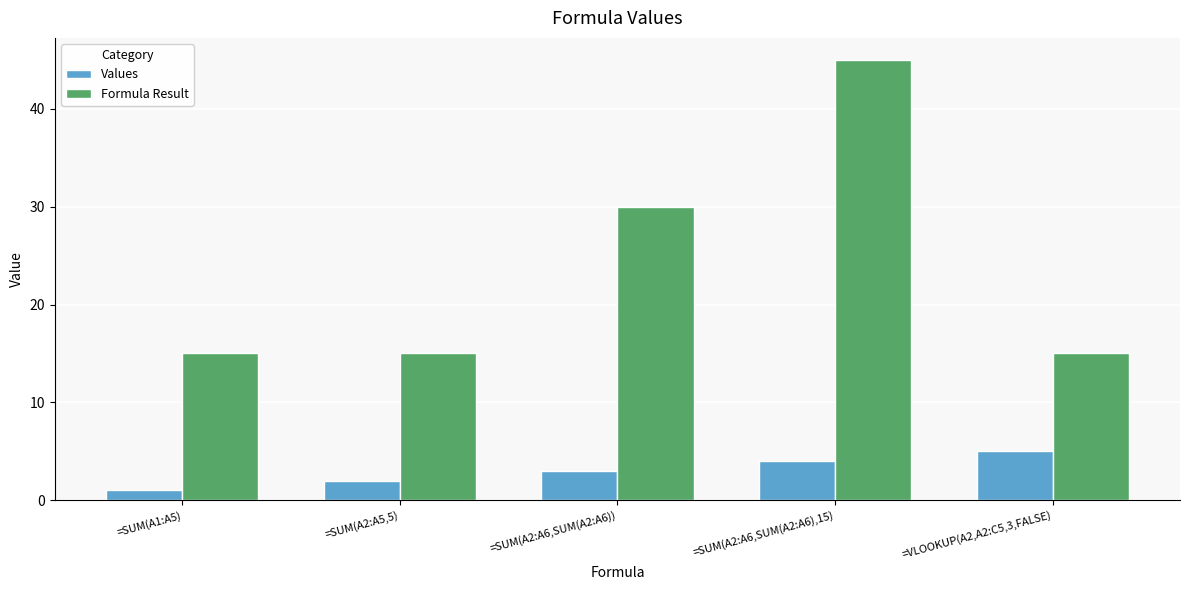

What is the label of the 2nd bar from the left?

=SUM(A2:A5,5)